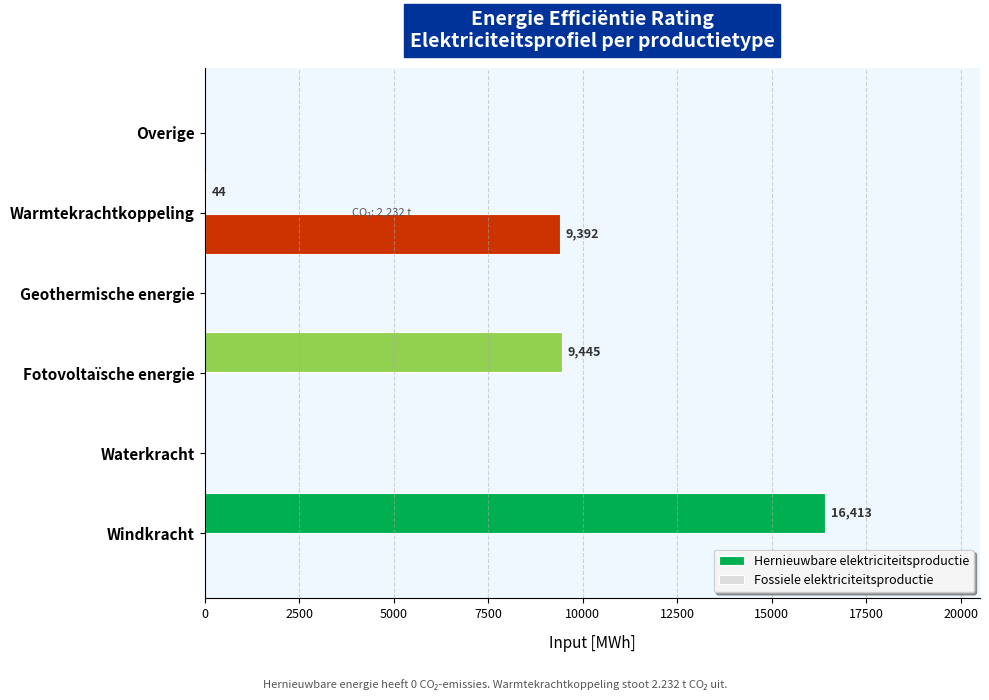

Between Warmtekrachtkoppeling and Overige, which series saw the biggest shift?

Fossiele elektriciteitsproductie